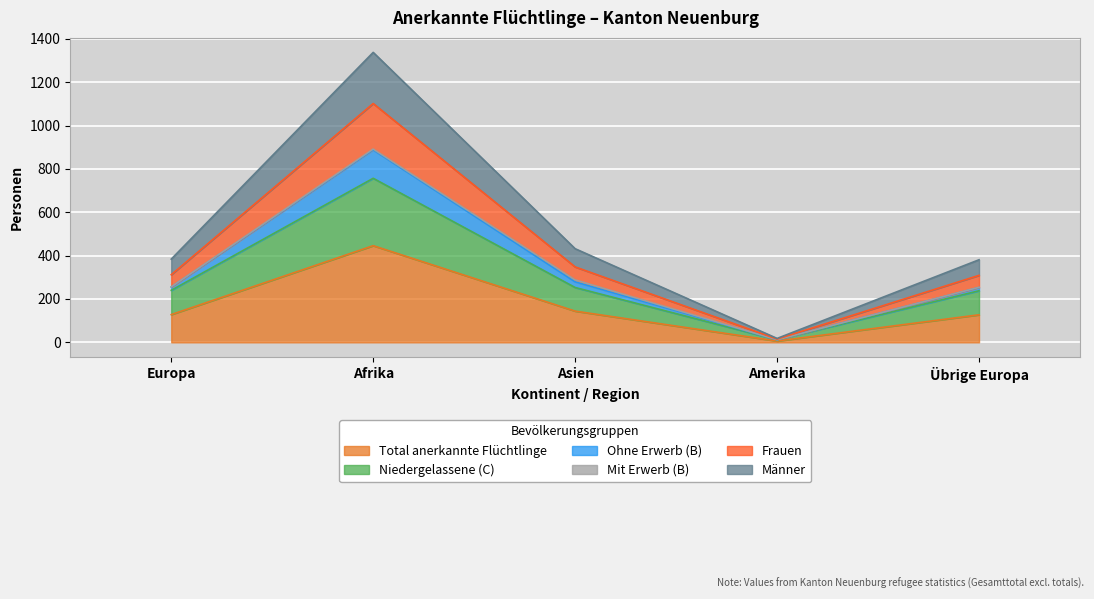

Does the chart display data point markers on the line(s)?

No